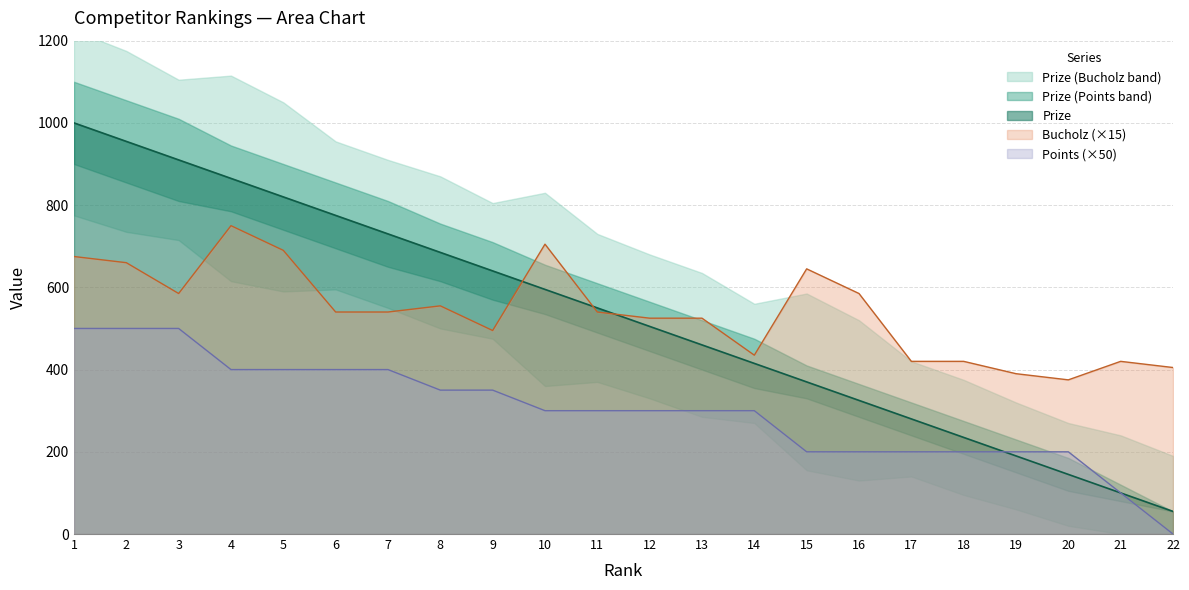

What is the maximum value shown in the chart?

1000